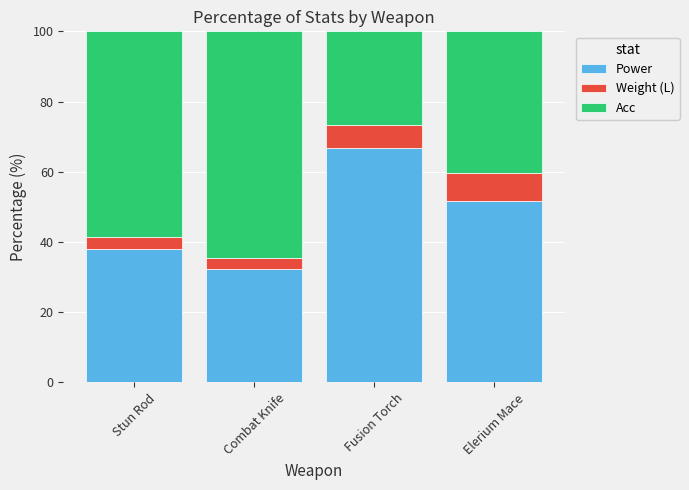

Where is Power nearest to the value 49?

Elerium Mace